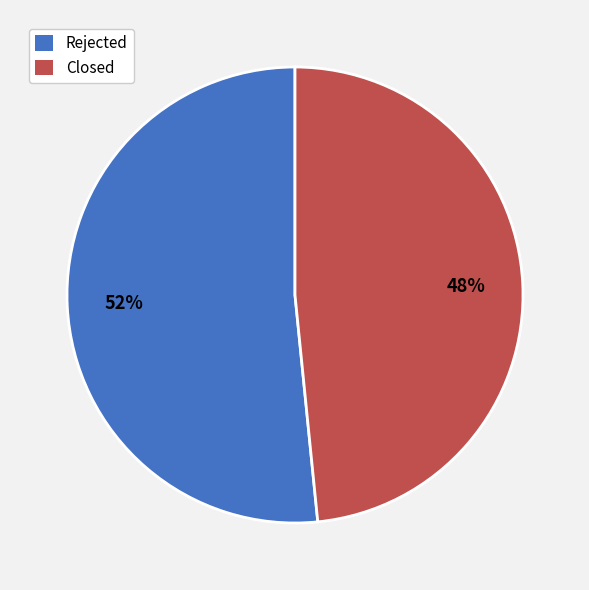

To the nearest percent, what portion does Rejected represent?

52%